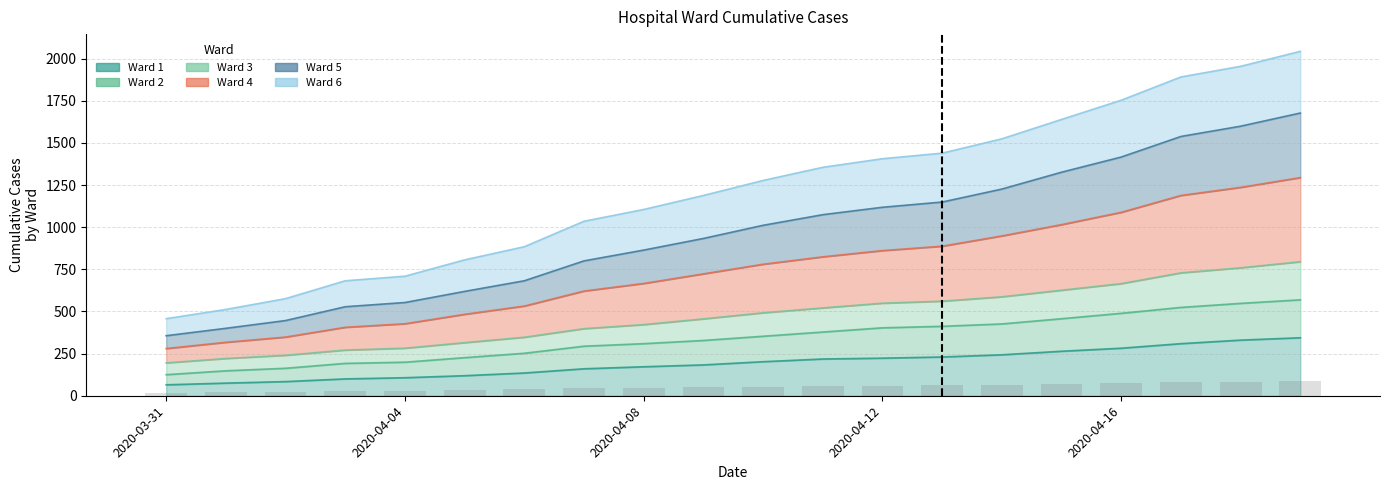

What is the approximate value of Ward 2 at 2020-04-17?

524.0